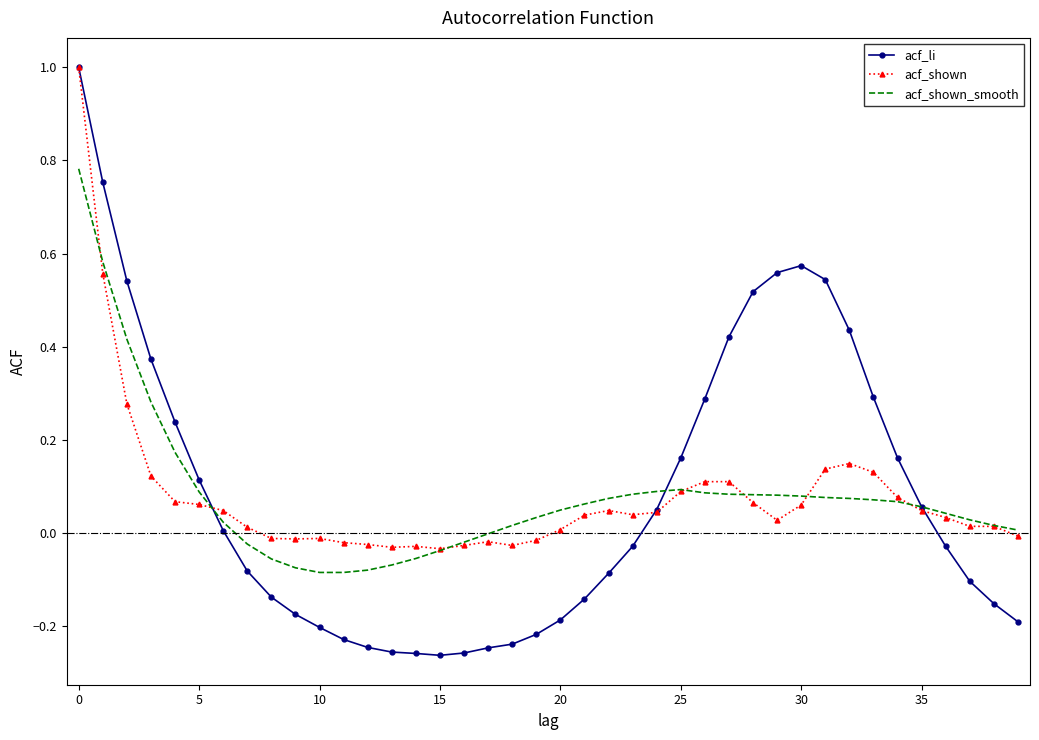

What is the greatest value displayed?

1.0